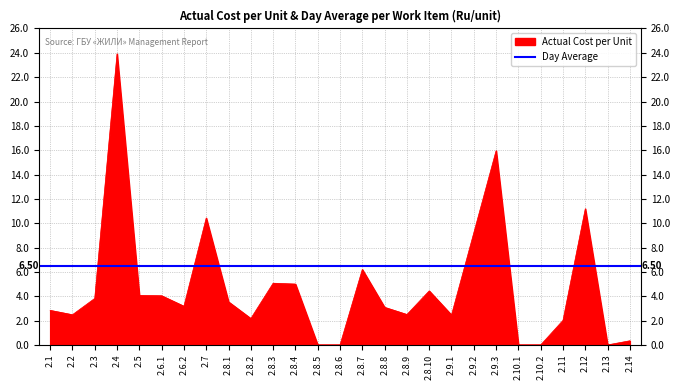

Where is the first local maximum?

2.4